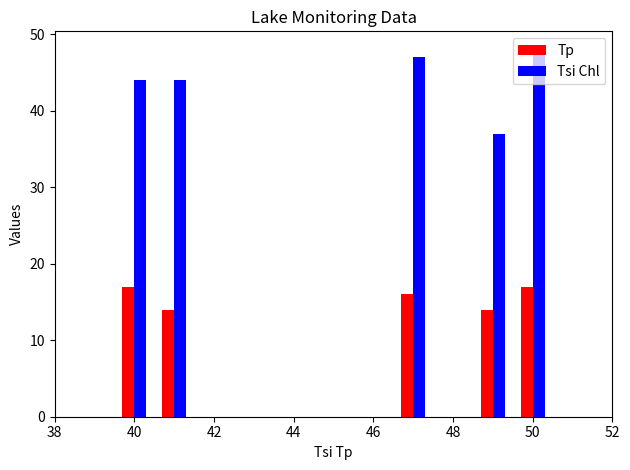

Is the value of Tsi Chl at 50 greater than the value of Tp at 40?

Yes